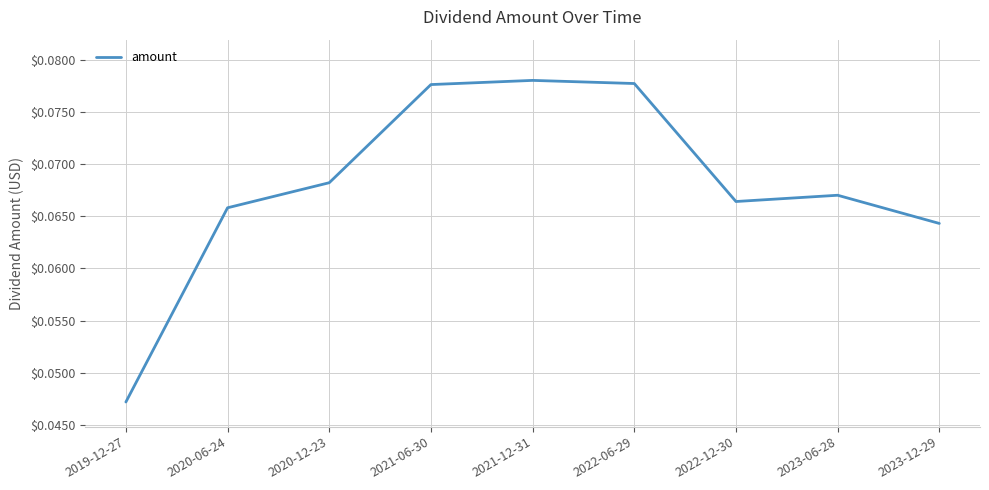

How many categories are shown in the chart?

9